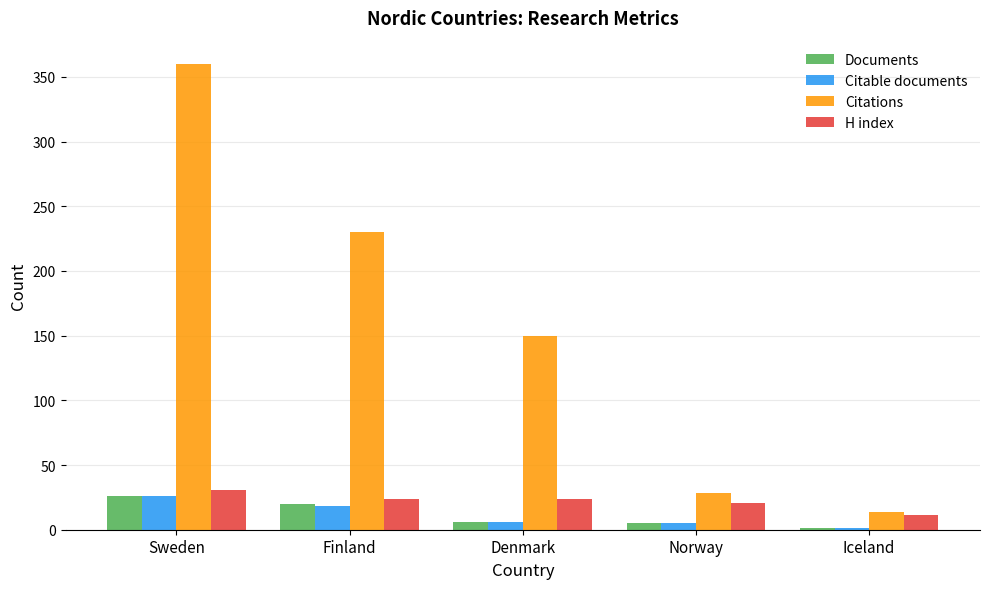

At which category is the sum across all series the highest?

Sweden